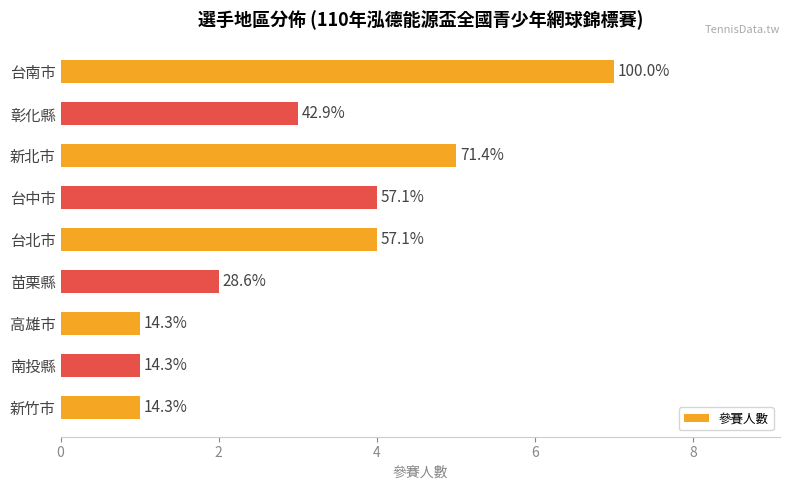

Are the bars horizontal?

Yes